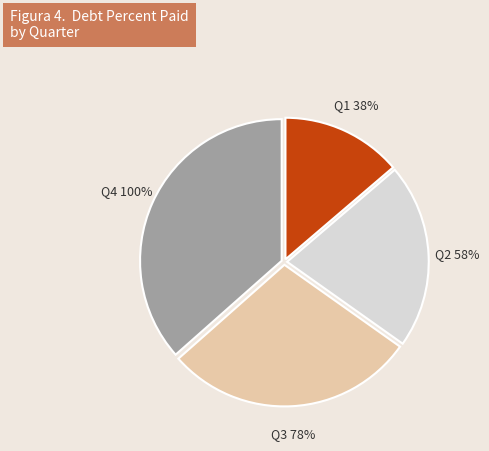

What percentage is the Q2 slice, to the nearest percent?

21%